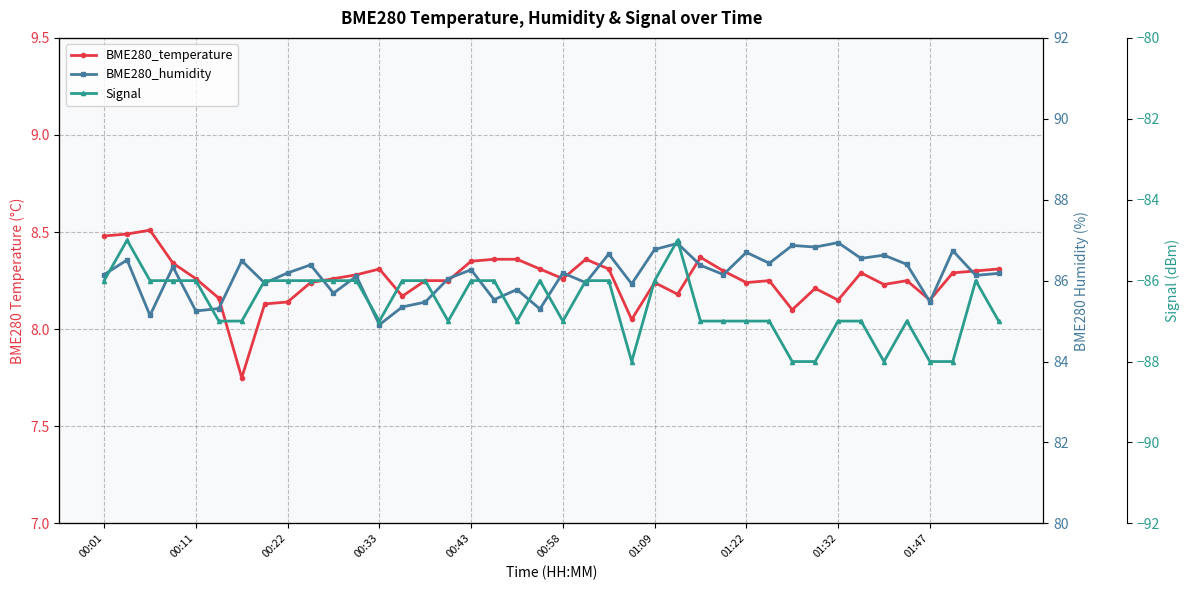

What is the difference between the second highest and second lowest values in the BME280_temperature series?

0.4